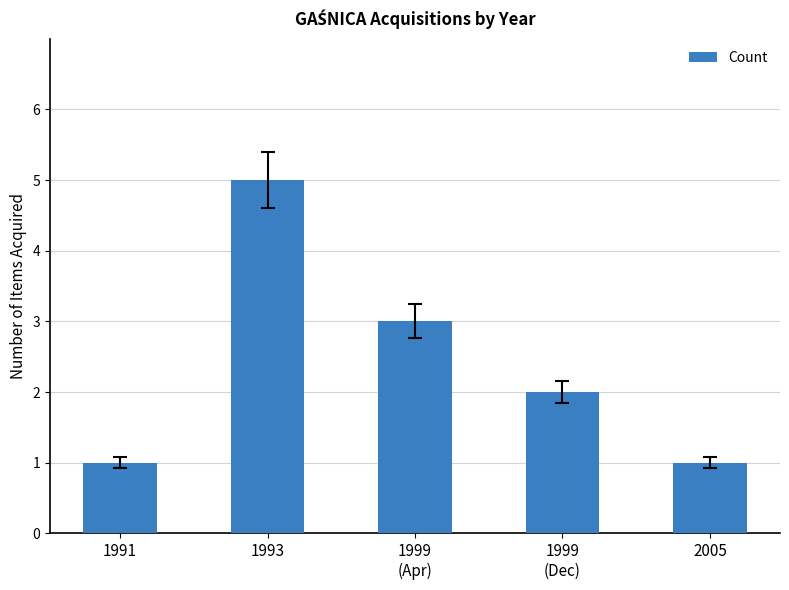

Between 1999
(Dec) and 1993, which is larger?

1993